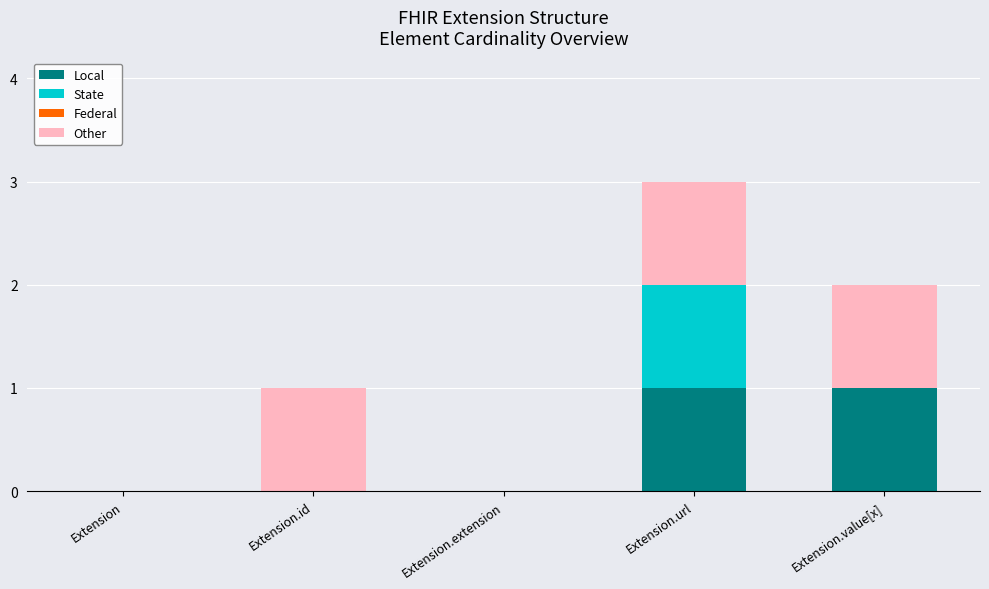

What is the total value across all series at Extension.url?

3